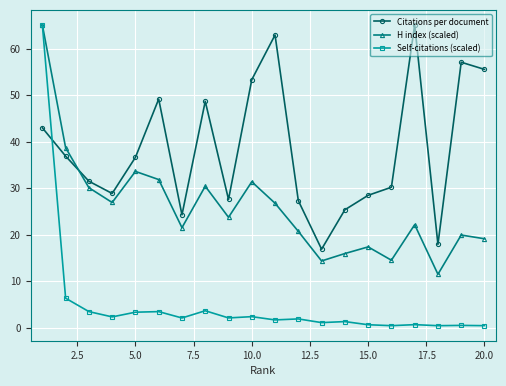

What is the difference between the maximum and minimum values in the H index (scaled) series?

53.6